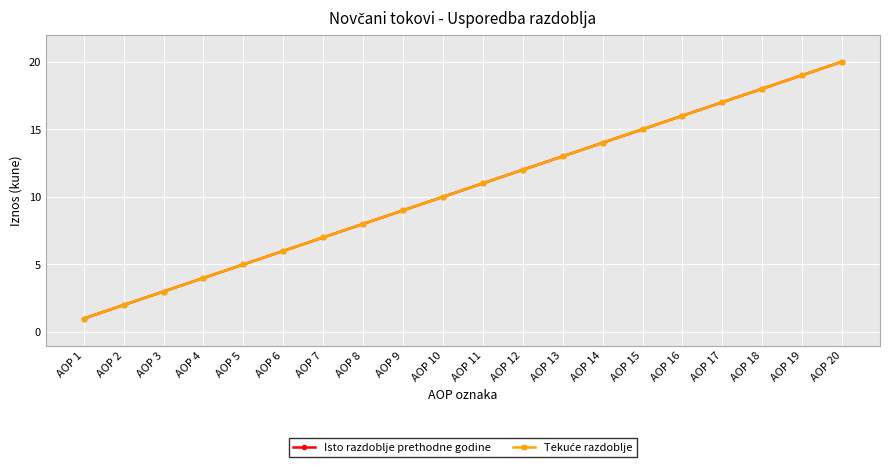

What is the difference between the maximum and minimum values in the Isto razdoblje prethodne godine series?

19